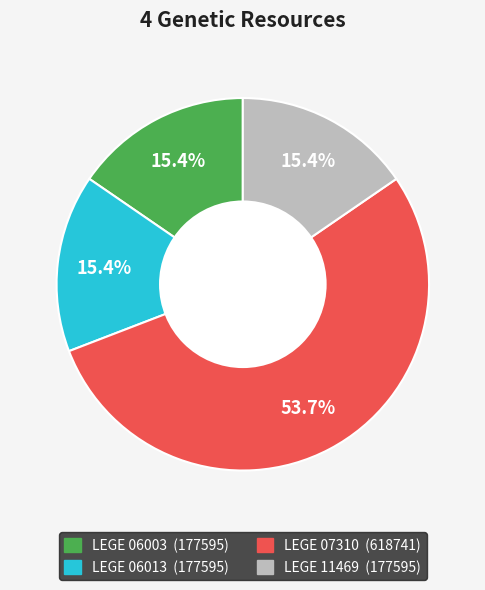

What is the majority slice?

LEGE 07310